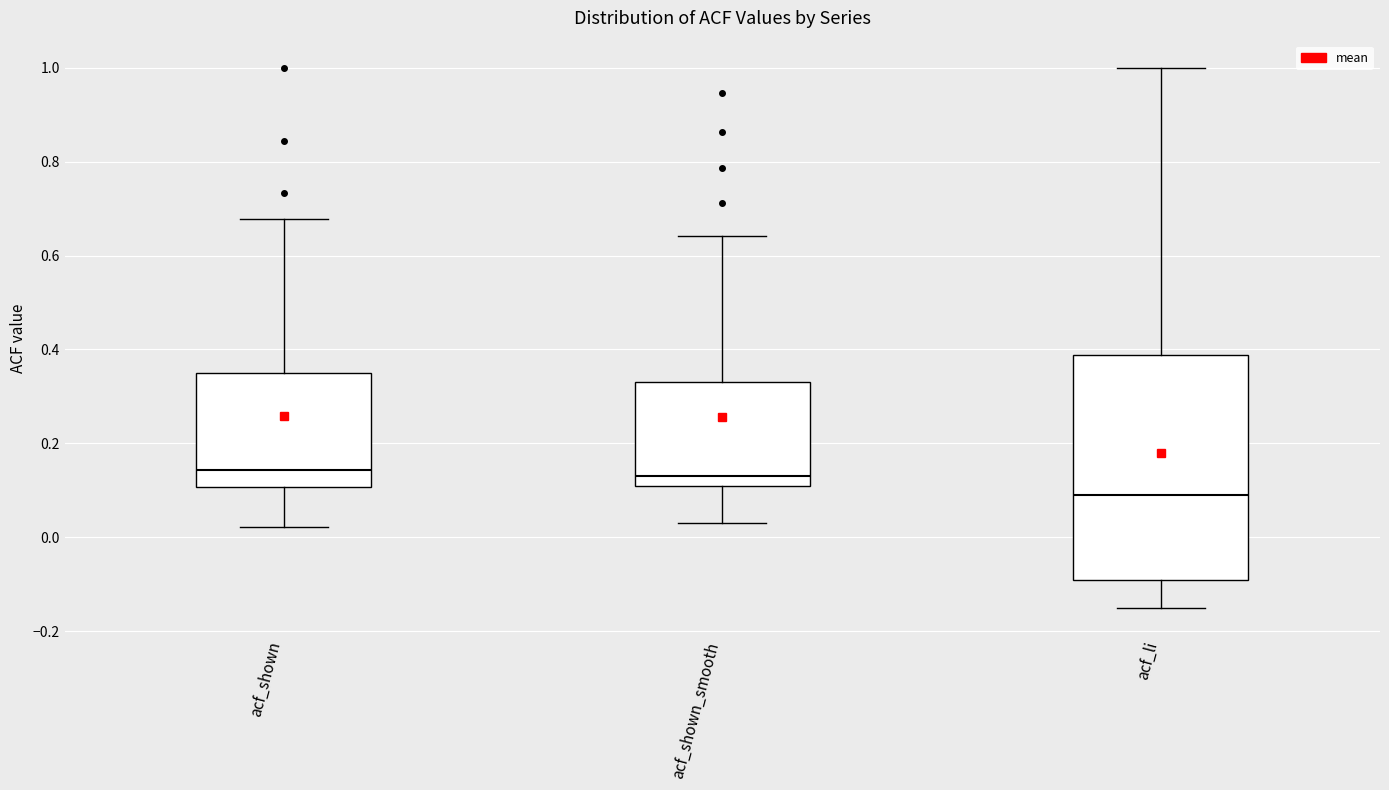

Reading left to right, transcribe this box plot: for each box, give where its median line is, the range the box spans, and where its two whiskers end, as read against the y-axis. The values are not printed on the chart, so give them approximately, as read against the axis.

acf_shown: median 0.14, box 0.10 to 0.34, whiskers 0.02 to 0.68
acf_shown_smooth: median 0.14, box 0.10 to 0.34, whiskers 0.04 to 0.64
acf_li: median 0.10, box -0.10 to 0.38, whiskers -0.16 to 1.00